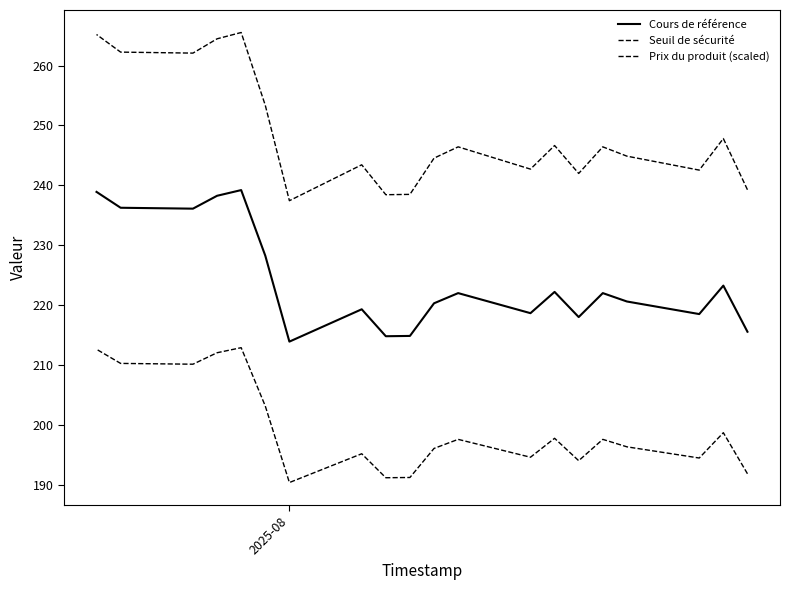

Rank the series by their average value, from highest to lowest.

Prix du produit (scaled), Cours de référence, Seuil de sécurité